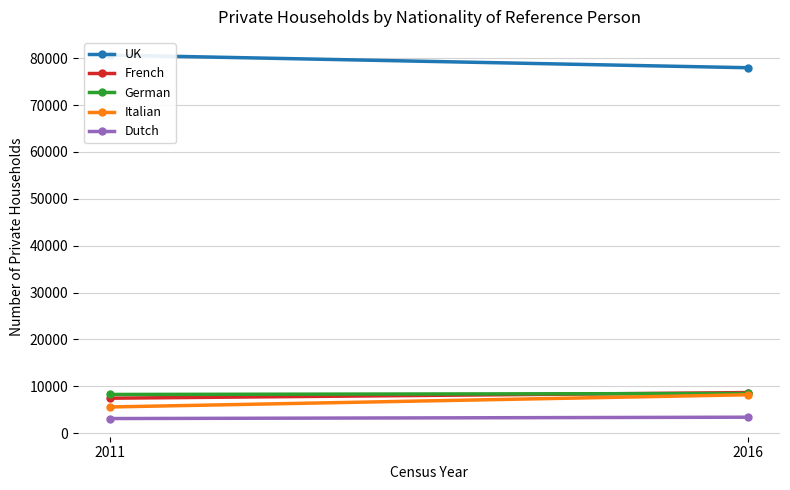

Rank the categories by Italian value from highest to lowest.

2016, 2011